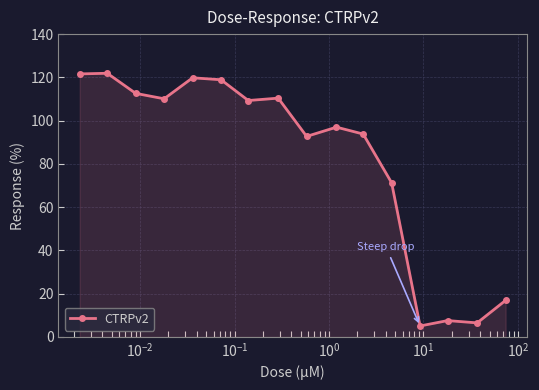

What is the greatest value displayed?

121.9